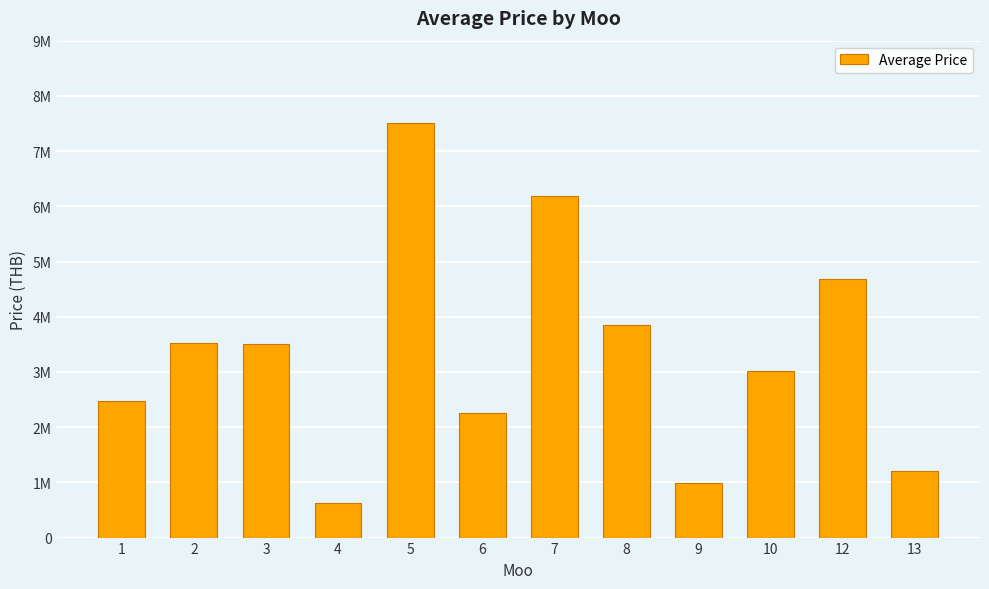

What is the change in value from 5 to 10?

-4492000